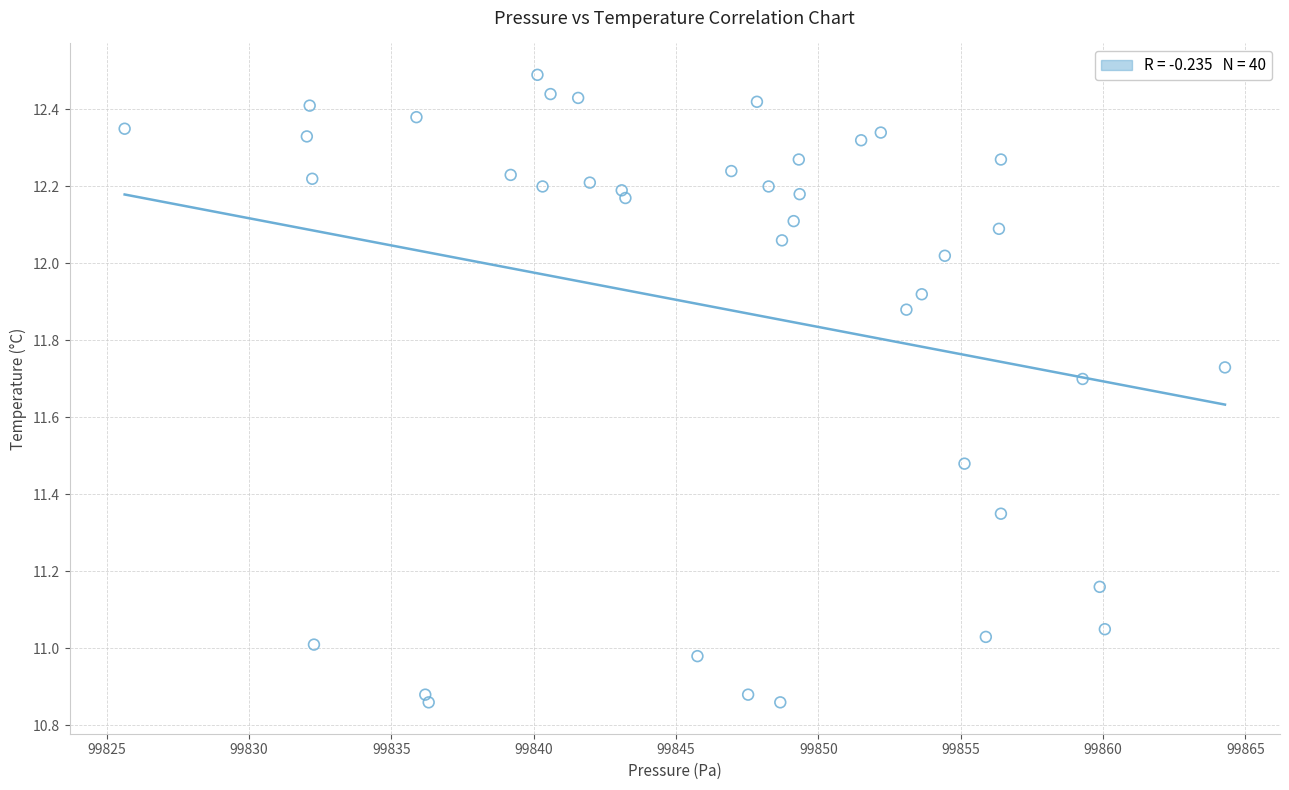

What is the range of Y values (max minus min)?

1.6